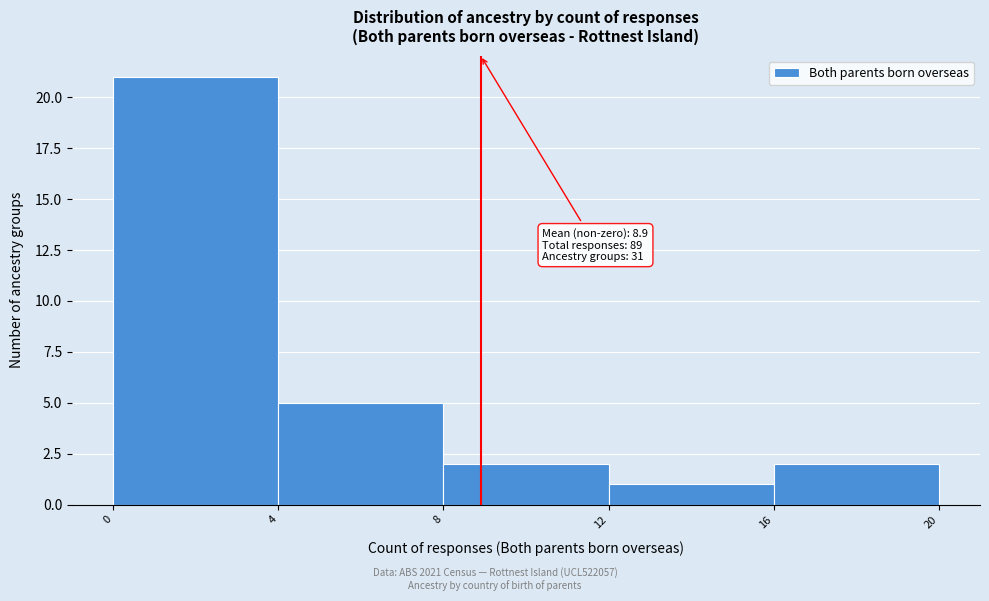

Which range on the x-axis has the tallest bar?

0 to 4